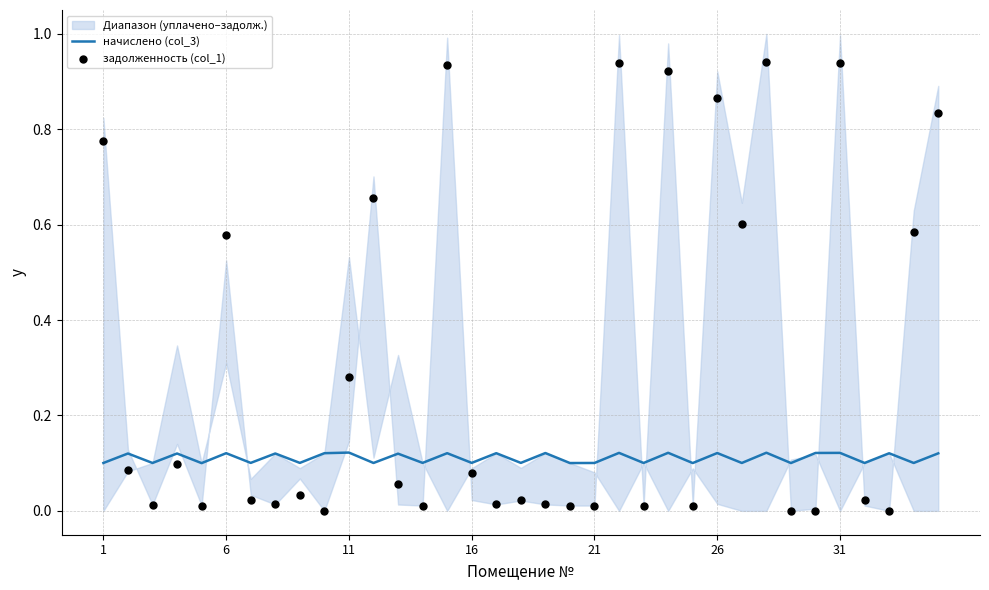

Which series contains the highest Y value?

задолженность (col_1)